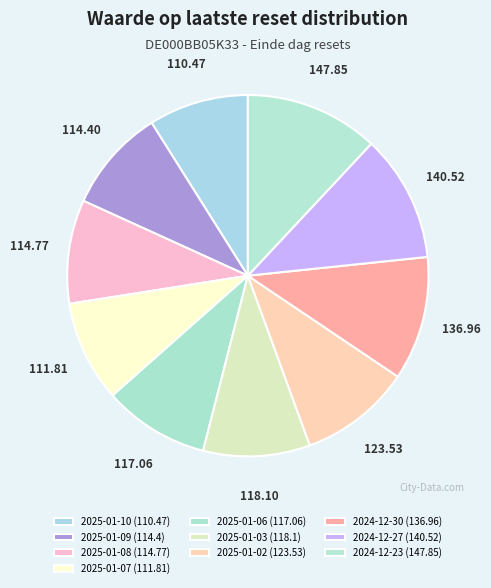

What percentage do 2025-01-07 and 2025-01-02 together represent?

19.0%